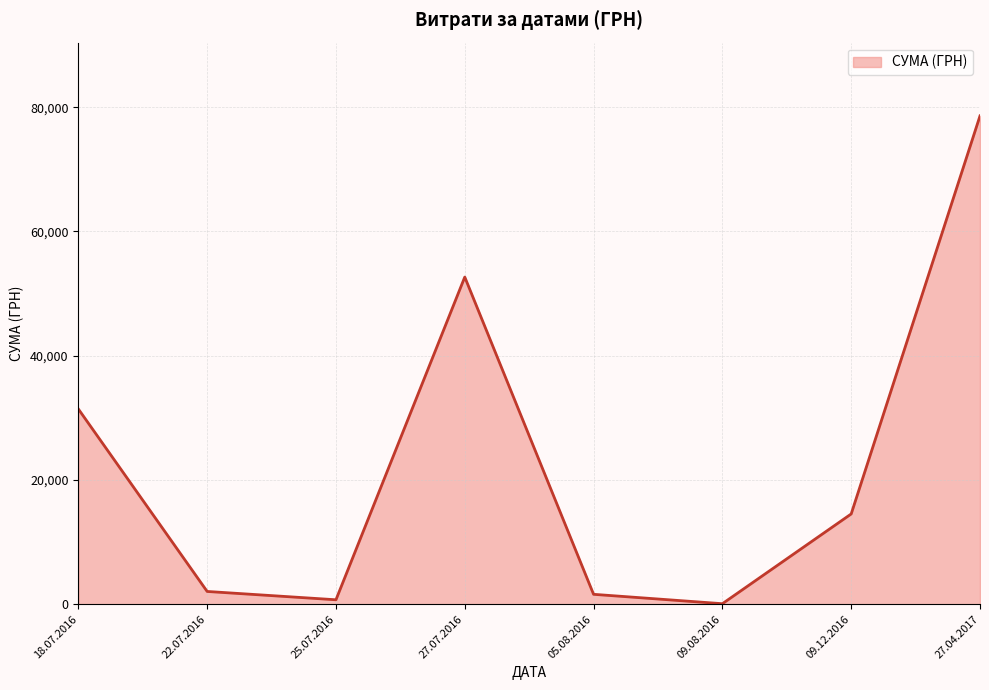

Reading left to right, transcribe all the data shown in this chart.

31424.0	2056.2	717.0	52658.0	1596.0	85.0	14530.0	78600.0